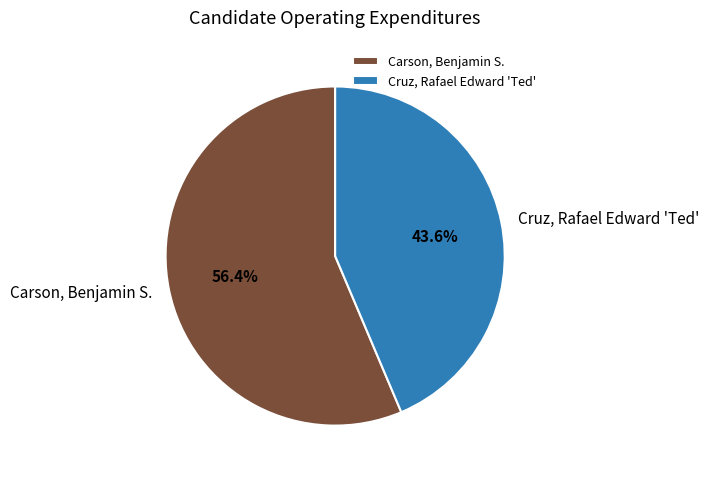

To the nearest percent, what is the difference between the largest and smallest slice percentages?

13%